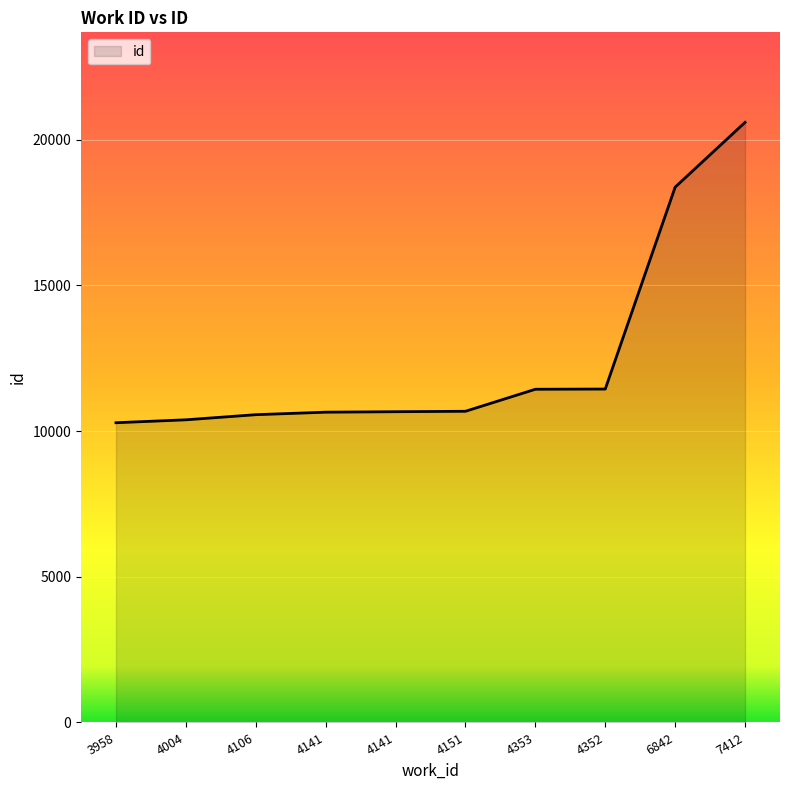

How many lines are shown in the chart?

1